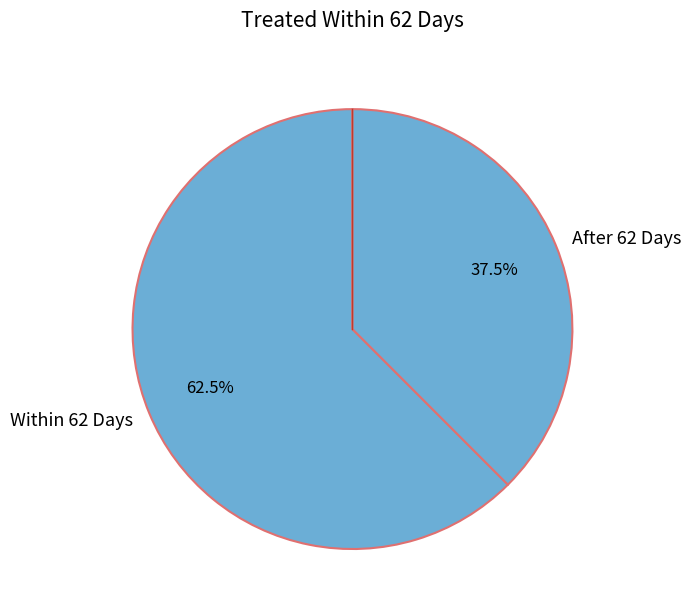

Combined, do After 62 Days and Within 62 Days account for over 50%?

Yes